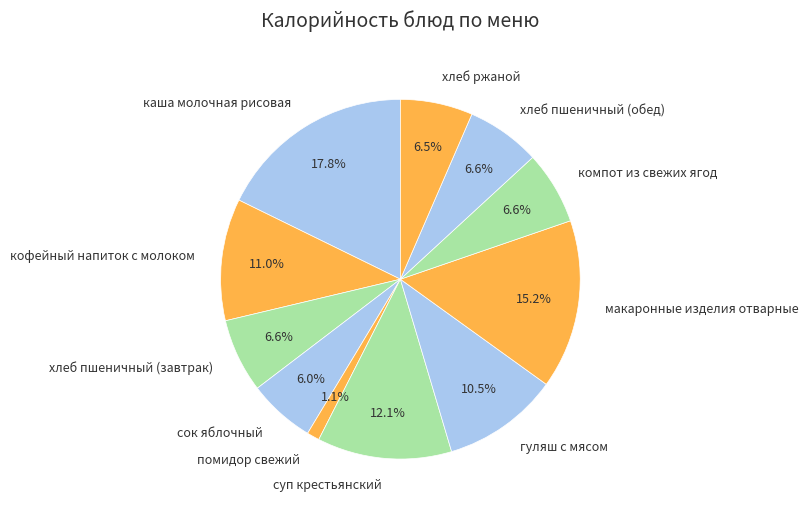

Is макаронные изделия отварные the majority of the pie?

No